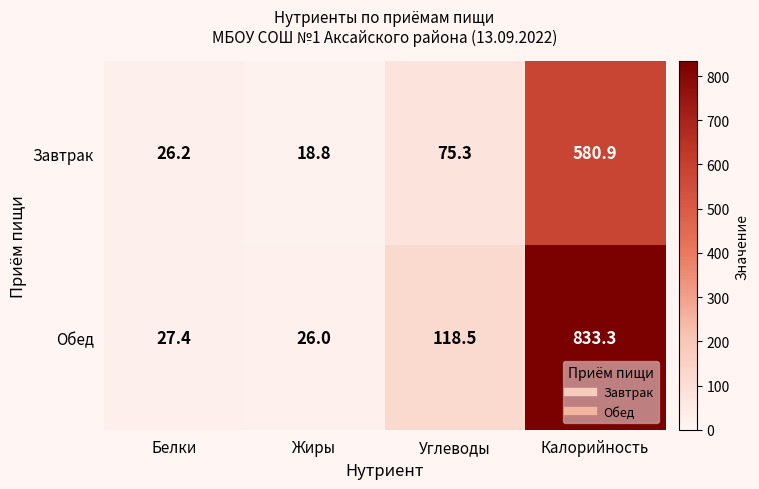

Which series has the largest total across all categories?

Обед